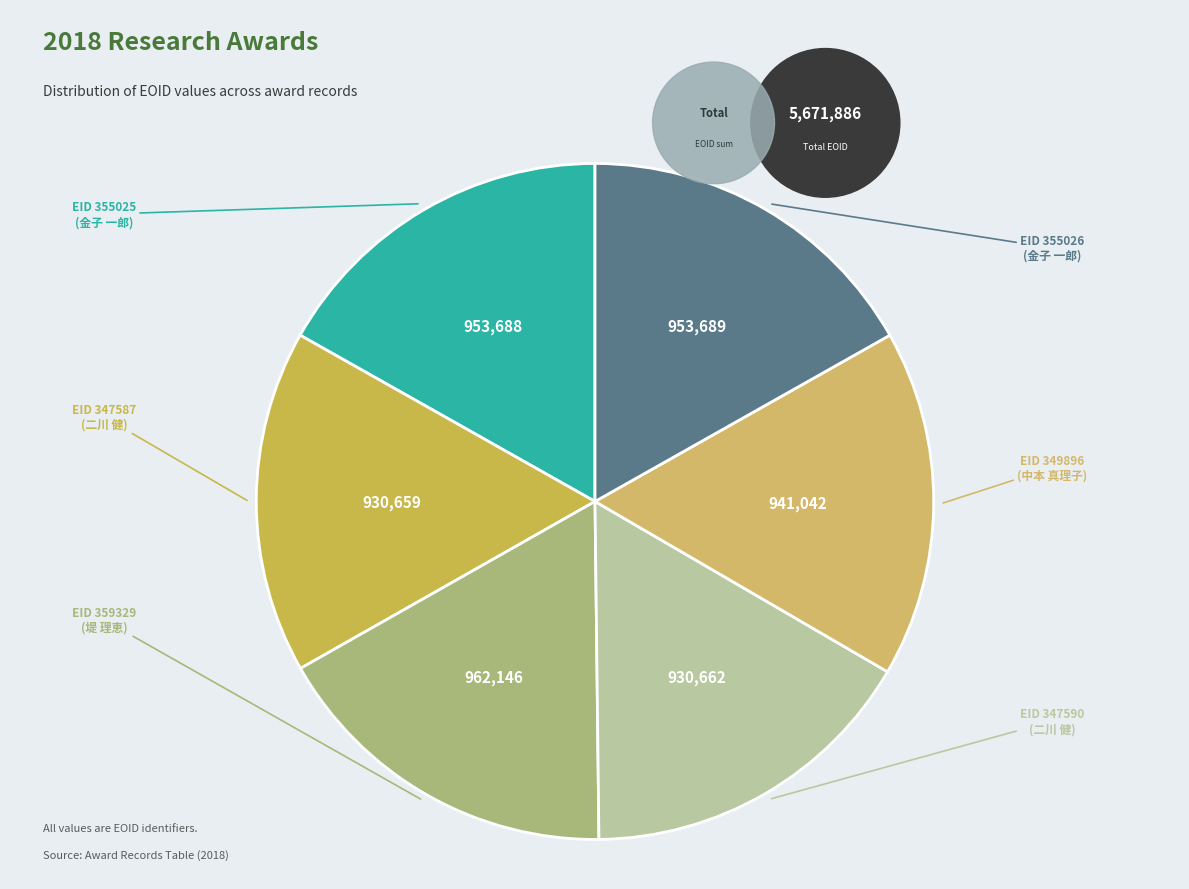

What percentage is the 355026 slice, to the nearest percent?

17%